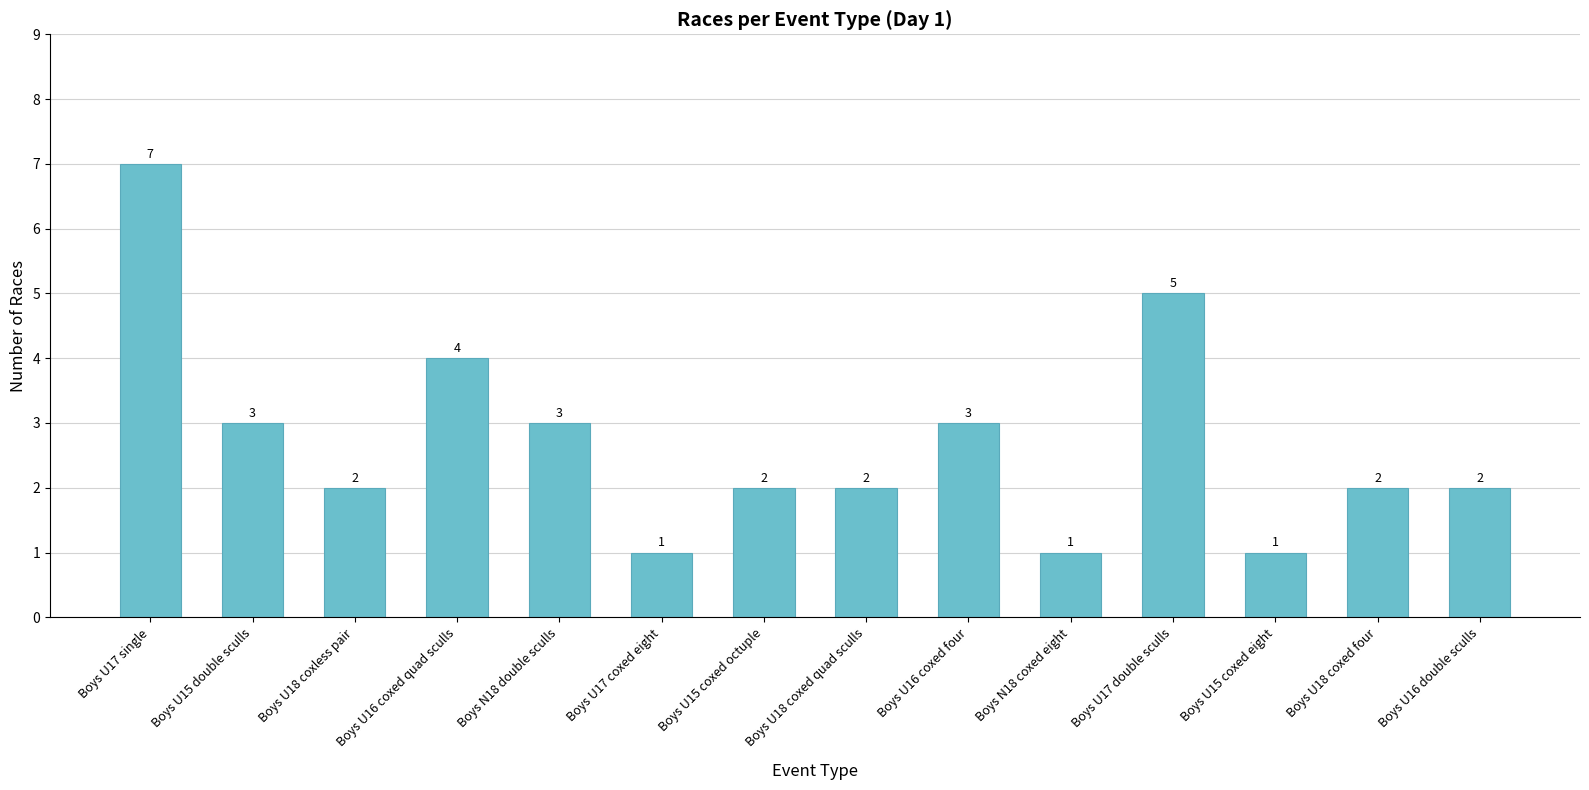

At which category does the chart reach its peak across all series?

Boys U17 single